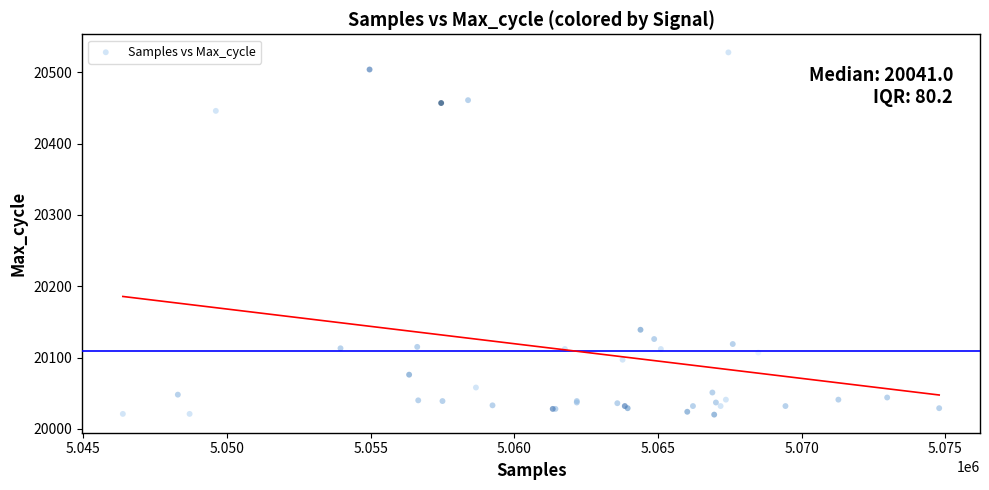

What Y value in the scatter plot is closest to 20274?

20139